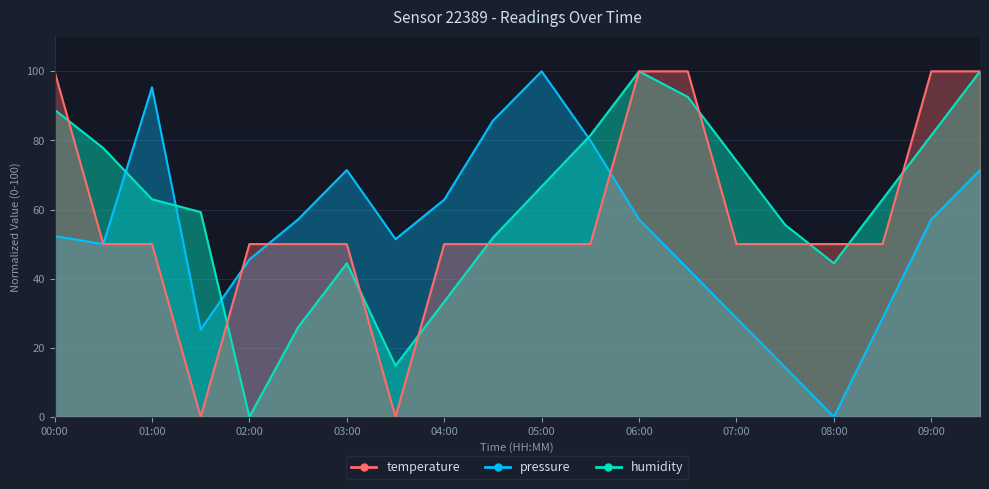

After their last crossing, which series has the higher values: temperature or pressure?

temperature